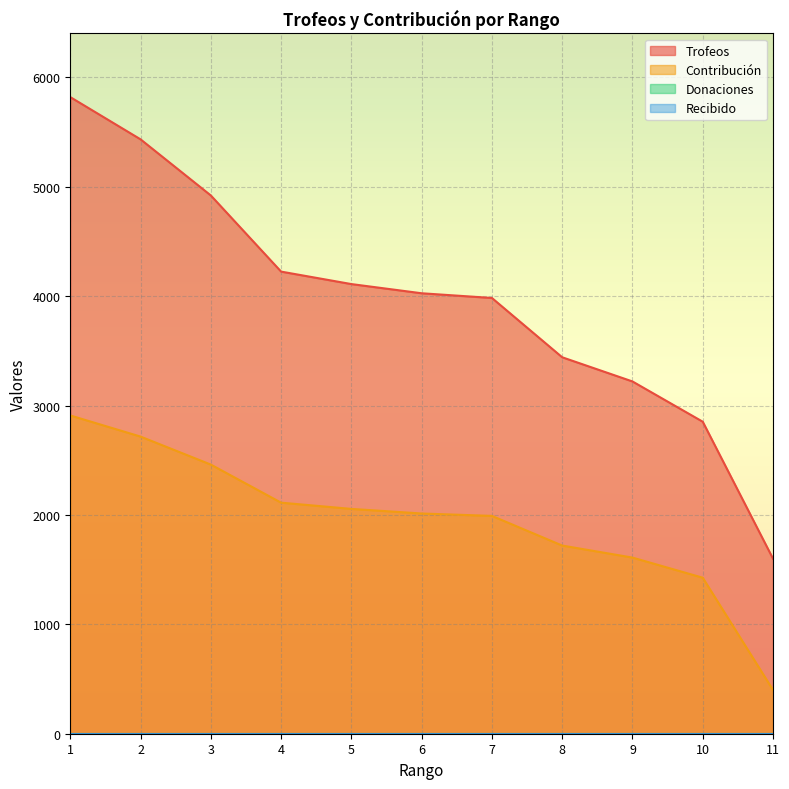

Does the chart display data point markers on the line(s)?

No